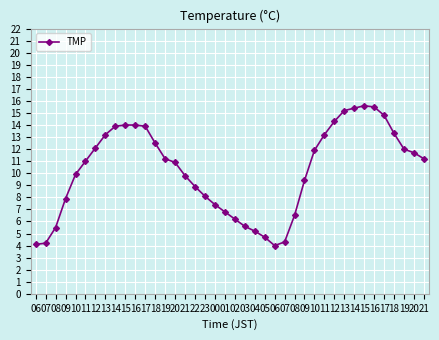

How many lines are shown in the chart?

1